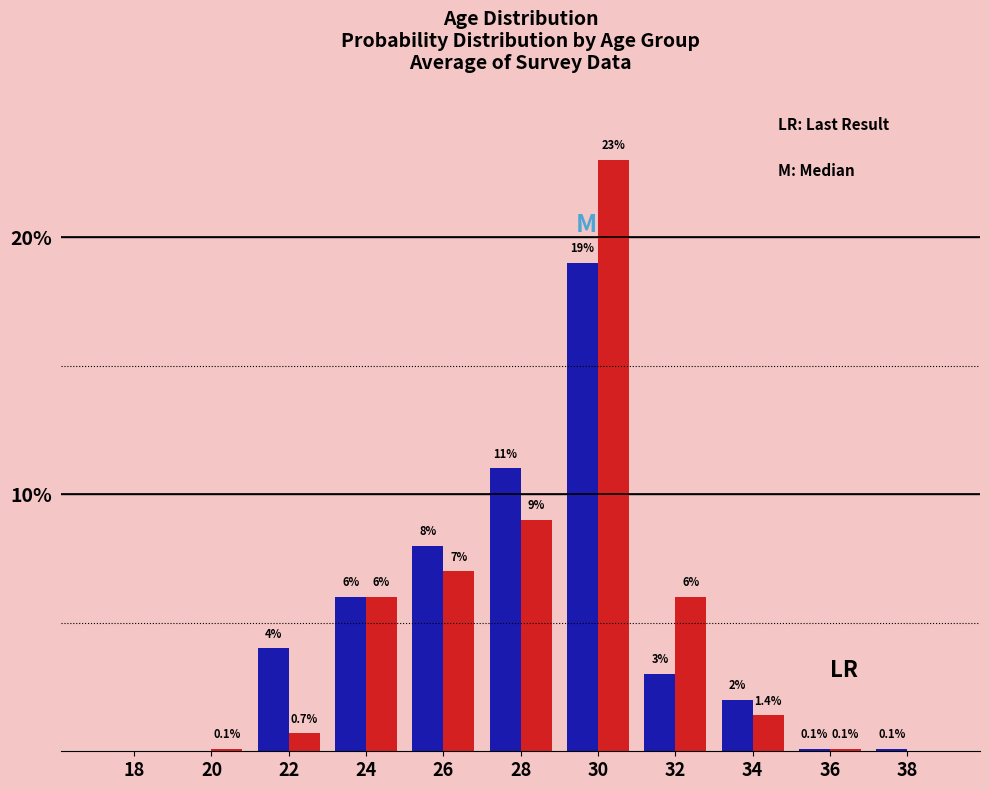

What is the maximum value shown in the chart?

23.0